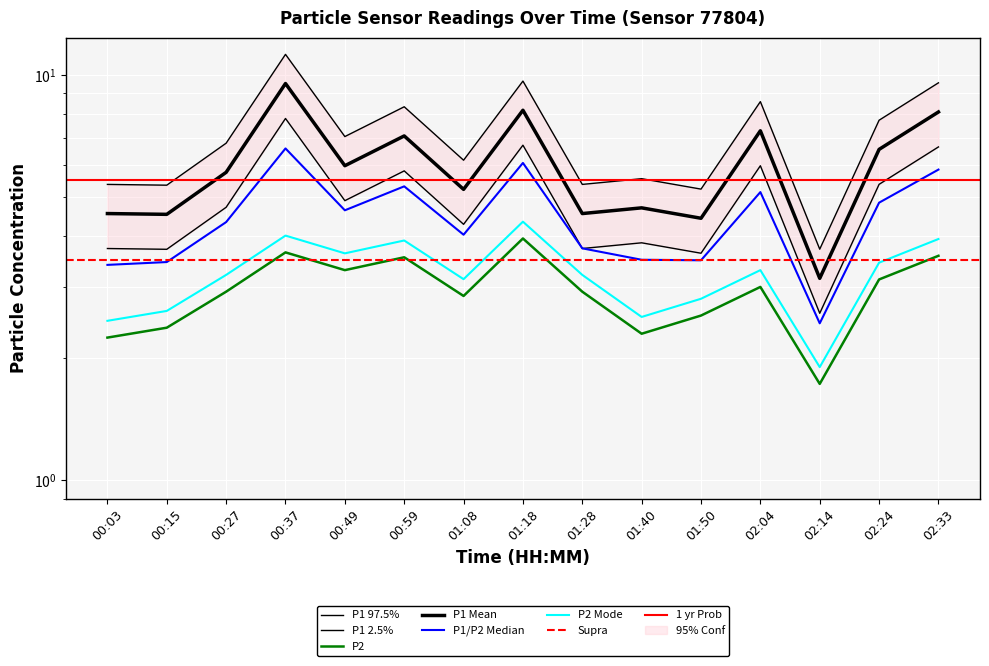

True or false: P2 and P1 cross at least once.

False